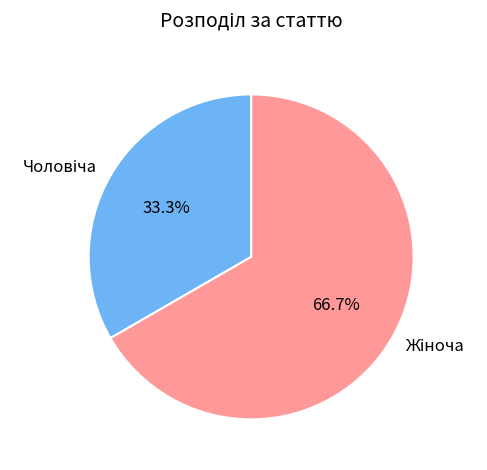

Is there any slice that represents more than half of the pie?

Yes